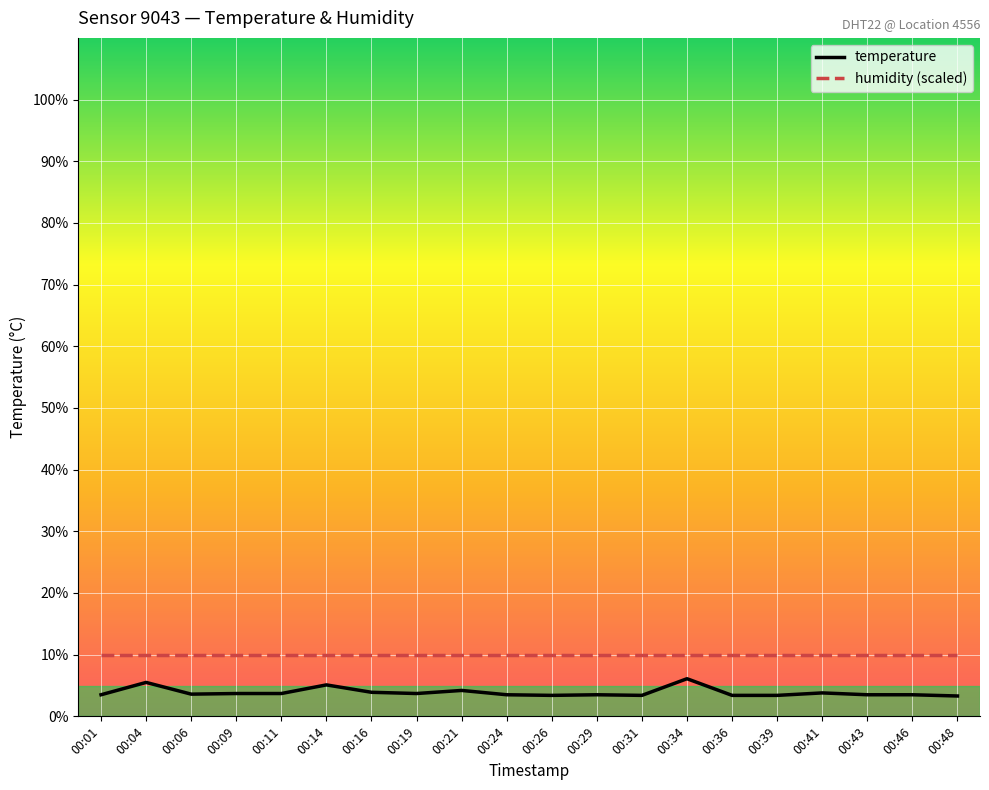

How many distinct data groups are displayed?

2